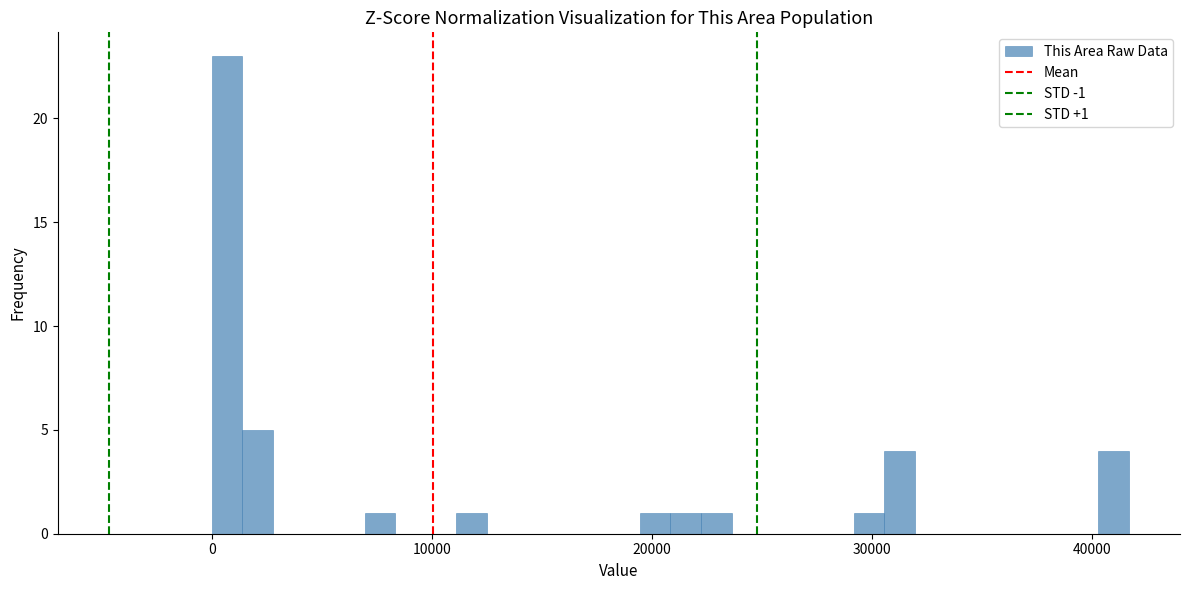

Around what value on the x-axis is the tallest bar? Give the approximate position of its centre, as read against the axis.

1000